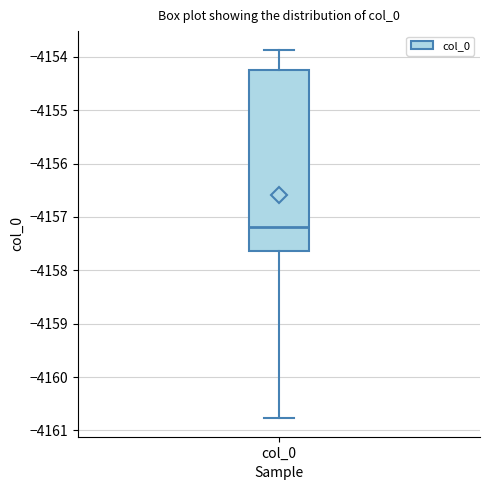

Where does the median line of the box for col_0 sit on the y-axis? The values are not printed on the chart, so give them approximately, as read against the axis.

-4157.2